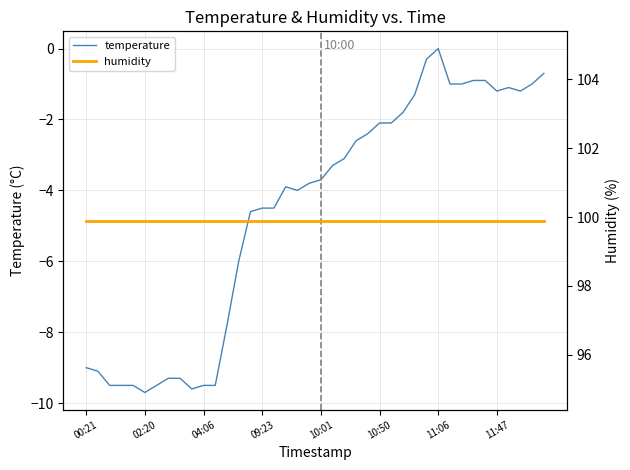

What is the label of the 22nd point from the left?

21